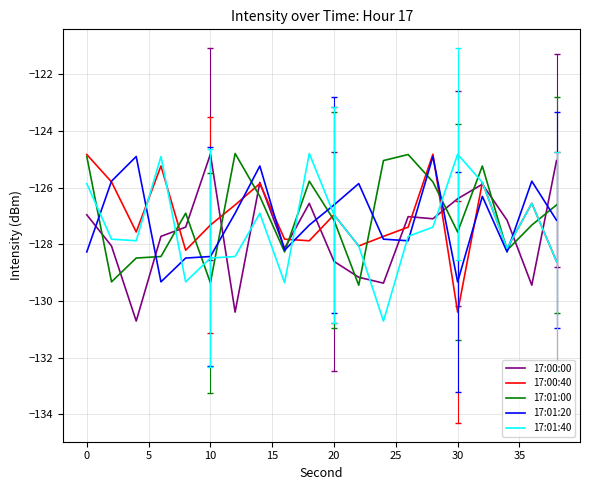

What is the maximum value shown in the chart?

-124.8